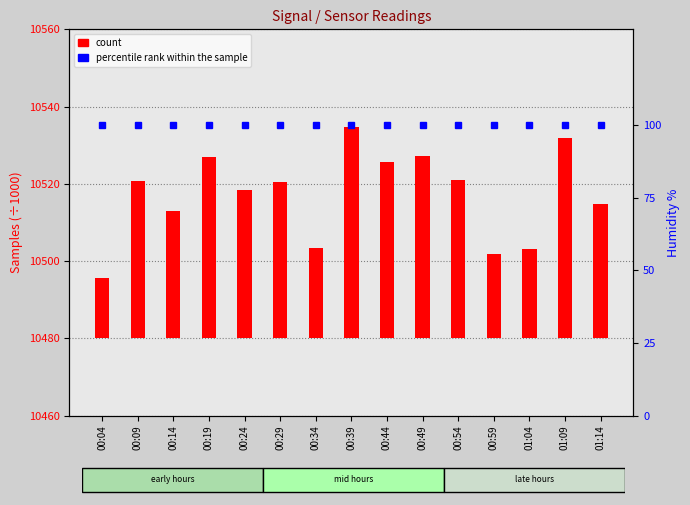

What position from the right is 00:54?

5